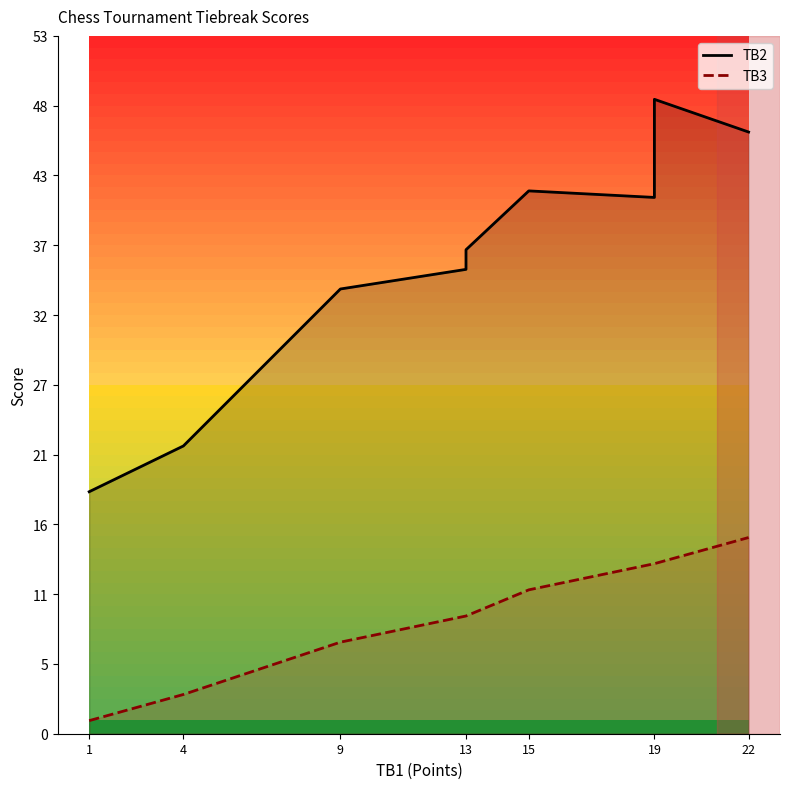

True or false: TB3 has a value of 2.8 at 19.

False